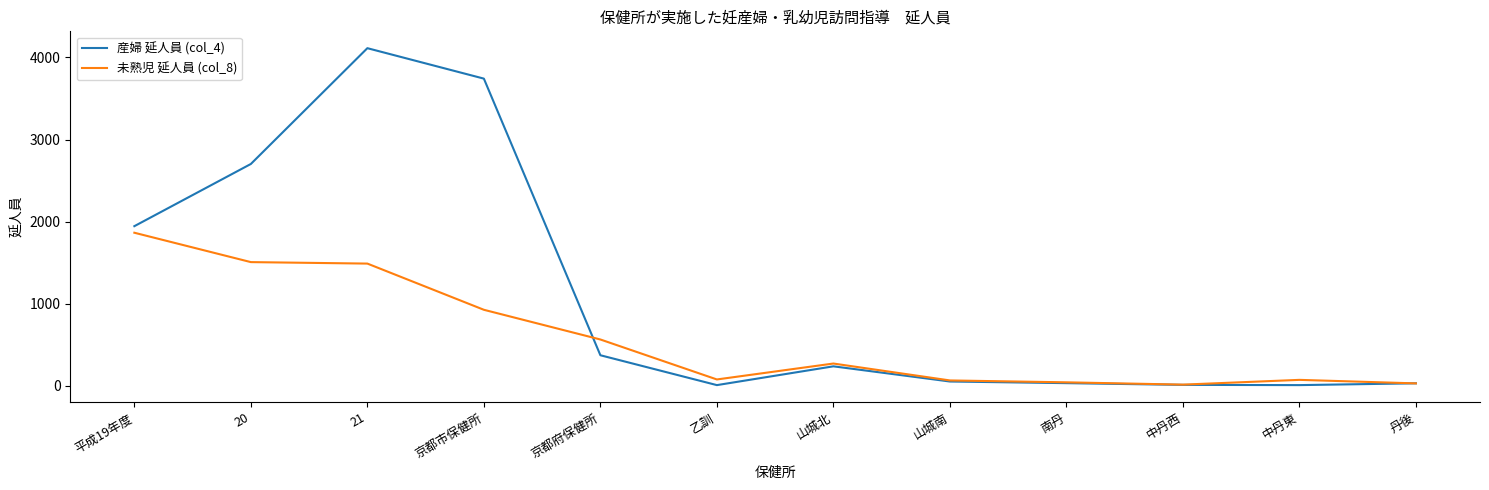

How many values in the 未熟児 延人員 (col_8) series are below 270?

6